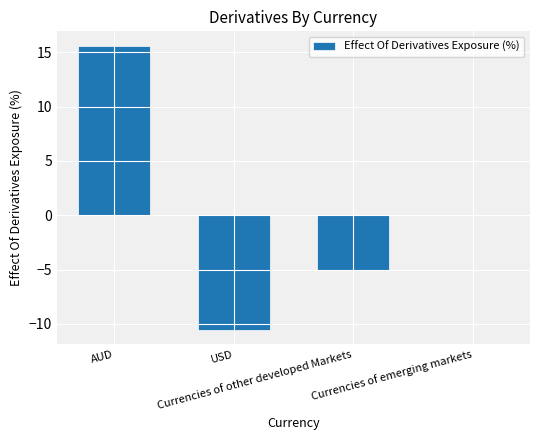

Reading left to right, list all the values displayed in this chart.

15.6	-10.6	-5.0	0.0